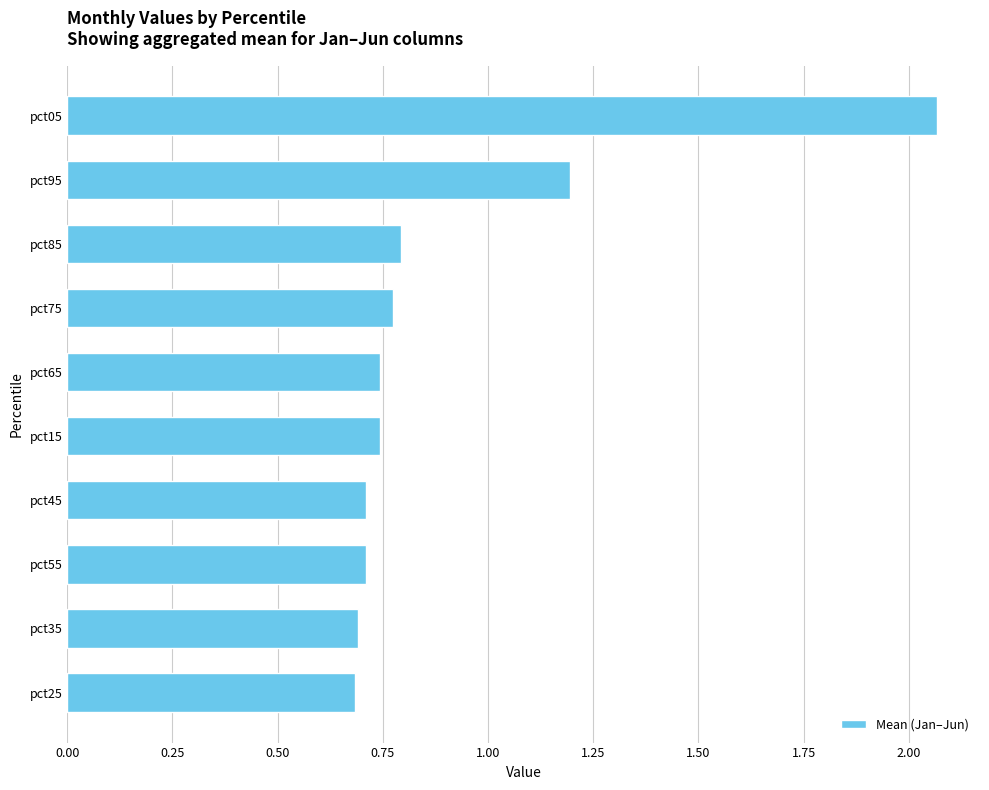

Which category has the highest value across all series?

pct05